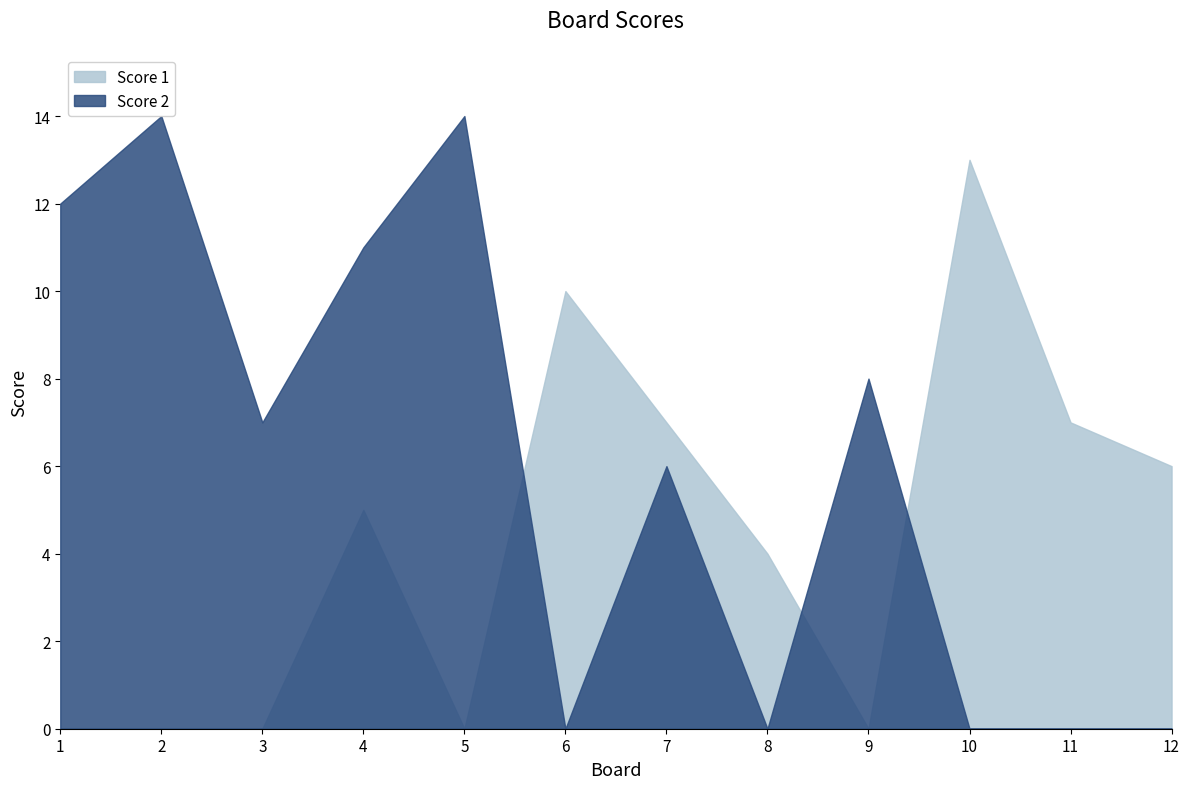

True or false: Score 1 has a value of 9 at 4.

False